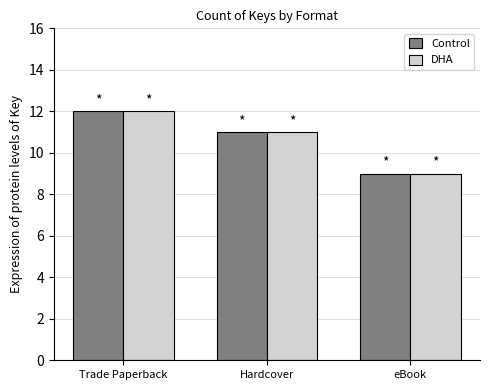

Reading left to right, what are all the values shown in this chart?

Control: 12	11	9
DHA: 12	11	9